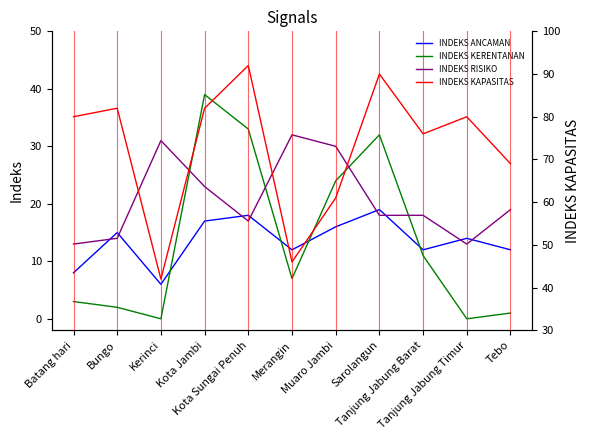

What is the label of the 7th point from the left?

Muaro Jambi